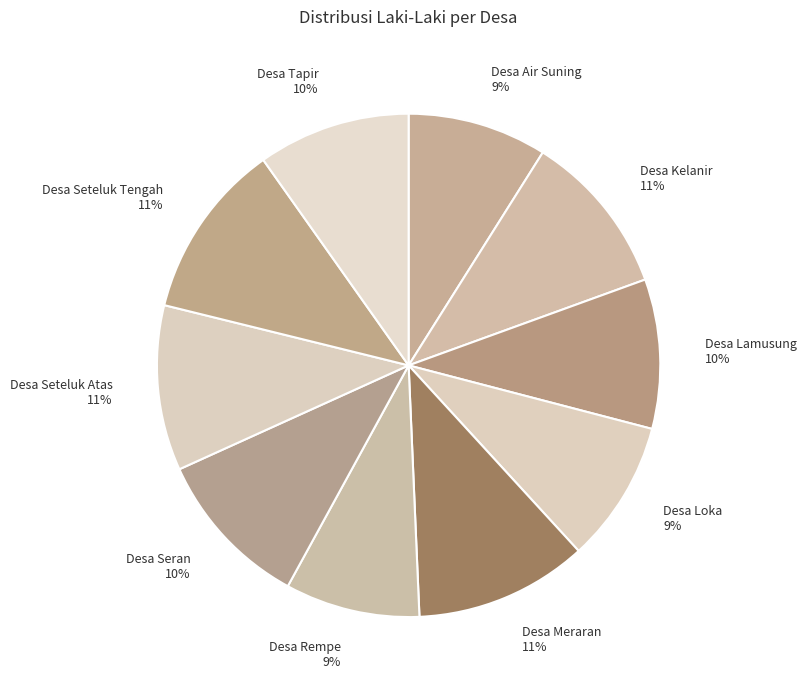

True or false: Desa Rempe accounts for 9% of the total.

True